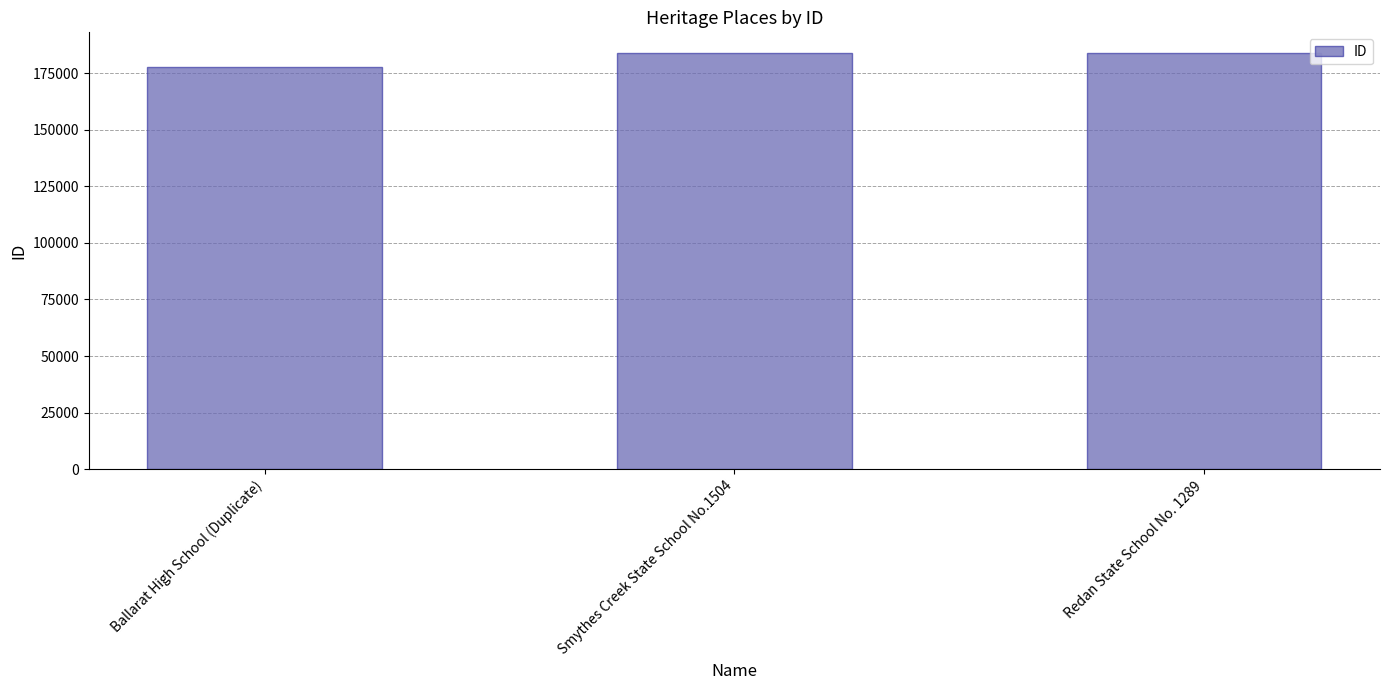

Approximately how many times larger is the value at Ballarat High School (Duplicate) compared to Smythes Creek State School No.1504?

1.0